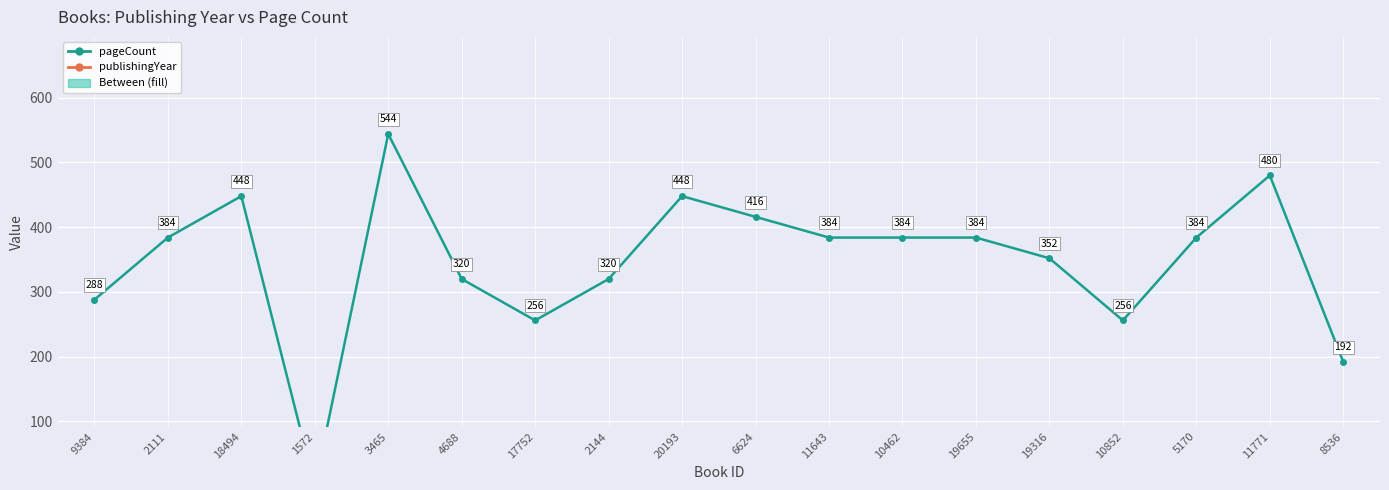

Reading right to left, transcribe all the data shown in this chart.

pageCount: 192	480	384	256	352	384	384	384	416	448	320	256	320	544	0	448	384	288
publishingYear: 2014	2015	2015	2017	2015	2016	2017	2017	2014	2017	2014	2015	2016	2015	2008	2022	2014	2015